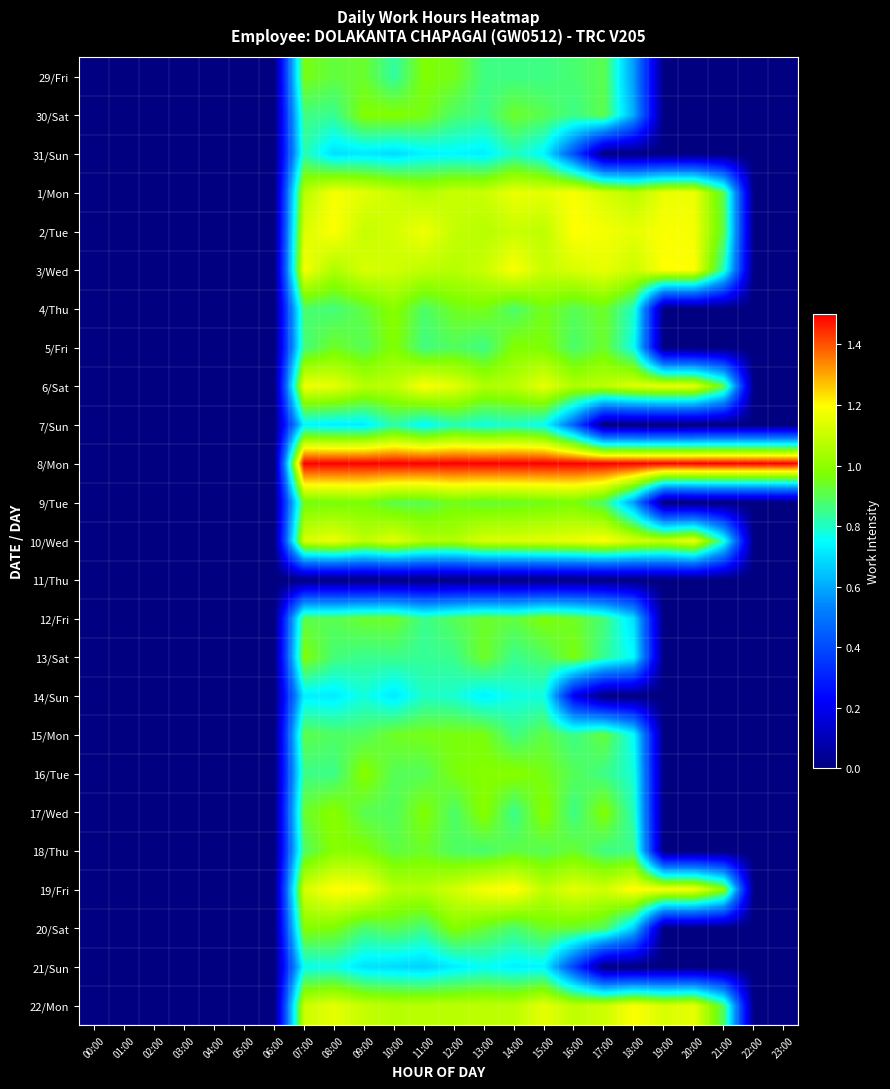

What is the total value across all series at 19:00?

9.6